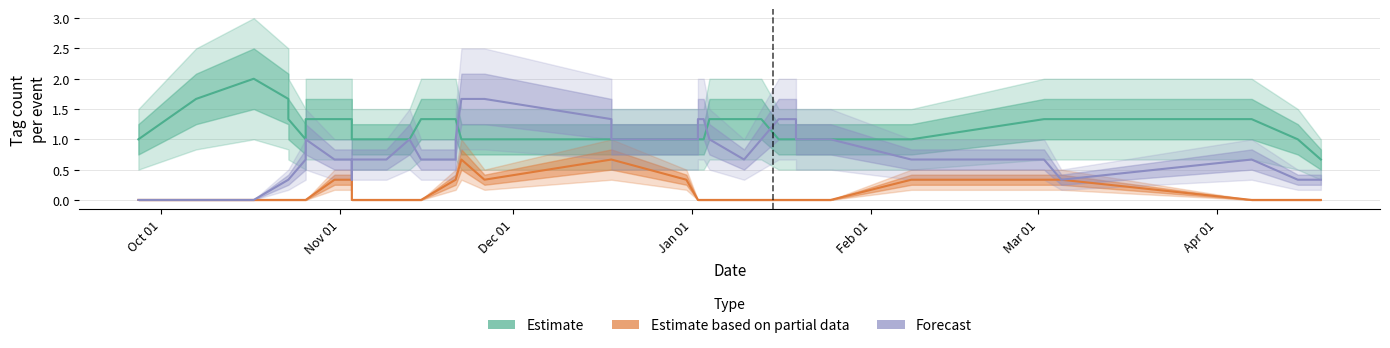

True or false: Estimate (WEATHER+SNOW) and Estimate based on partial data (OCEAN+HEALTH) cross at least once.

False